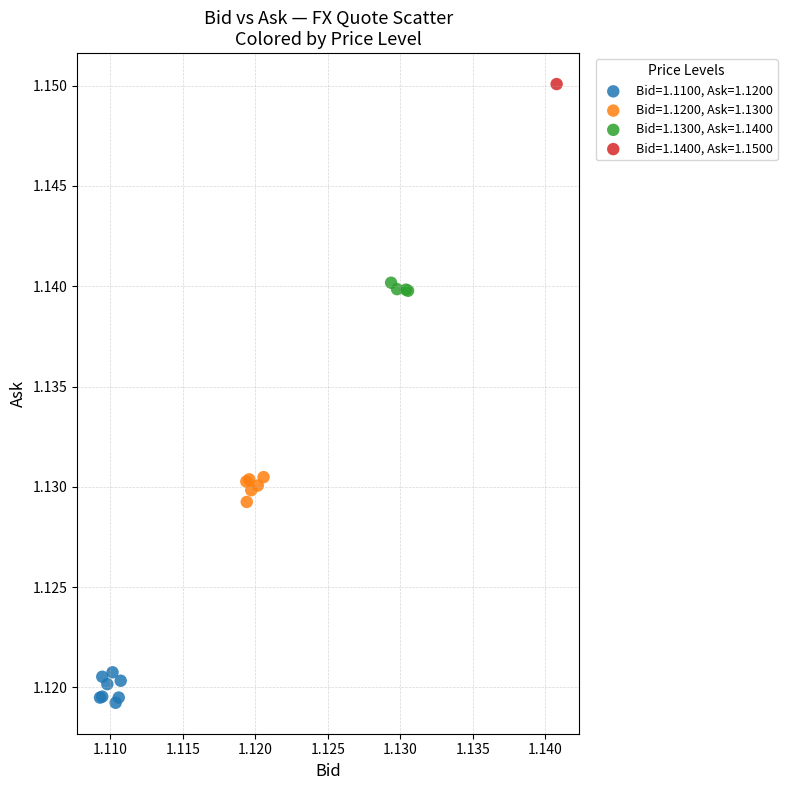

What are all the series names shown in the legend?

Bid=1.1100, Ask=1.1200, Bid=1.1200, Ask=1.1300, Bid=1.1300, Ask=1.1400, Bid=1.1400, Ask=1.1500